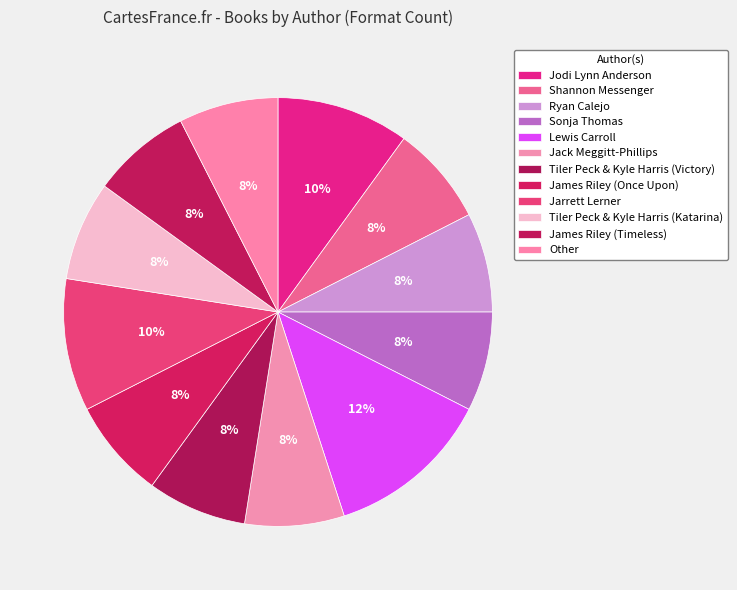

How many slices are in this pie chart?

12